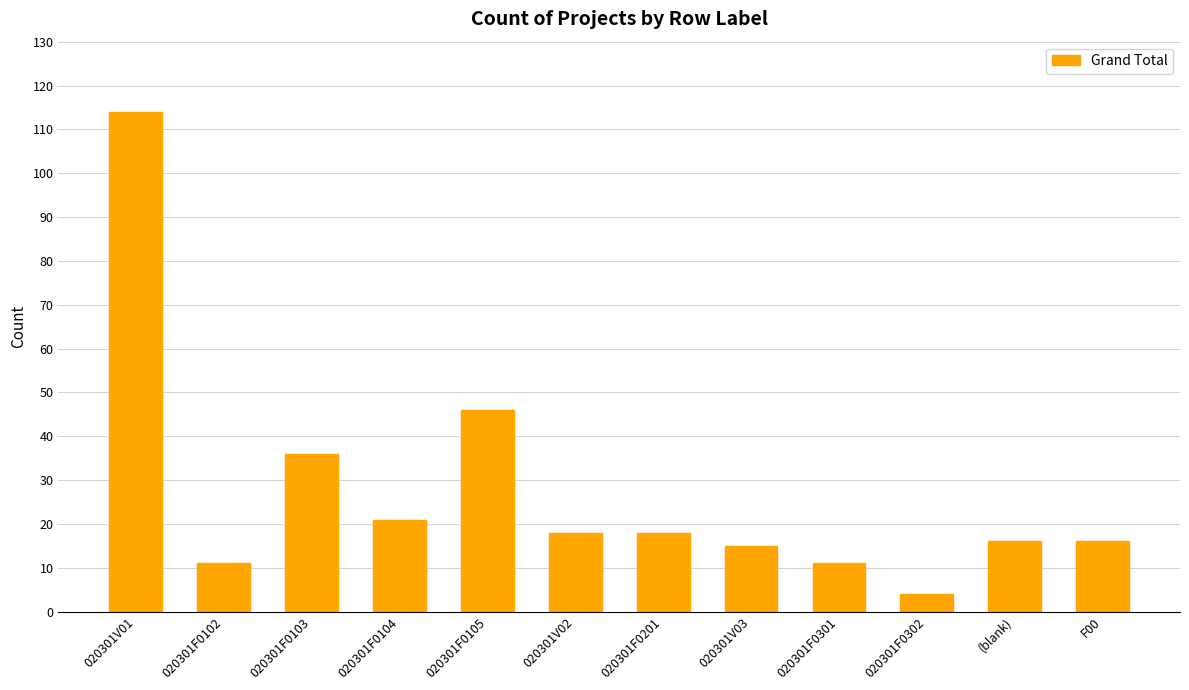

The value at 020301F0102 is 11. True or false?

True